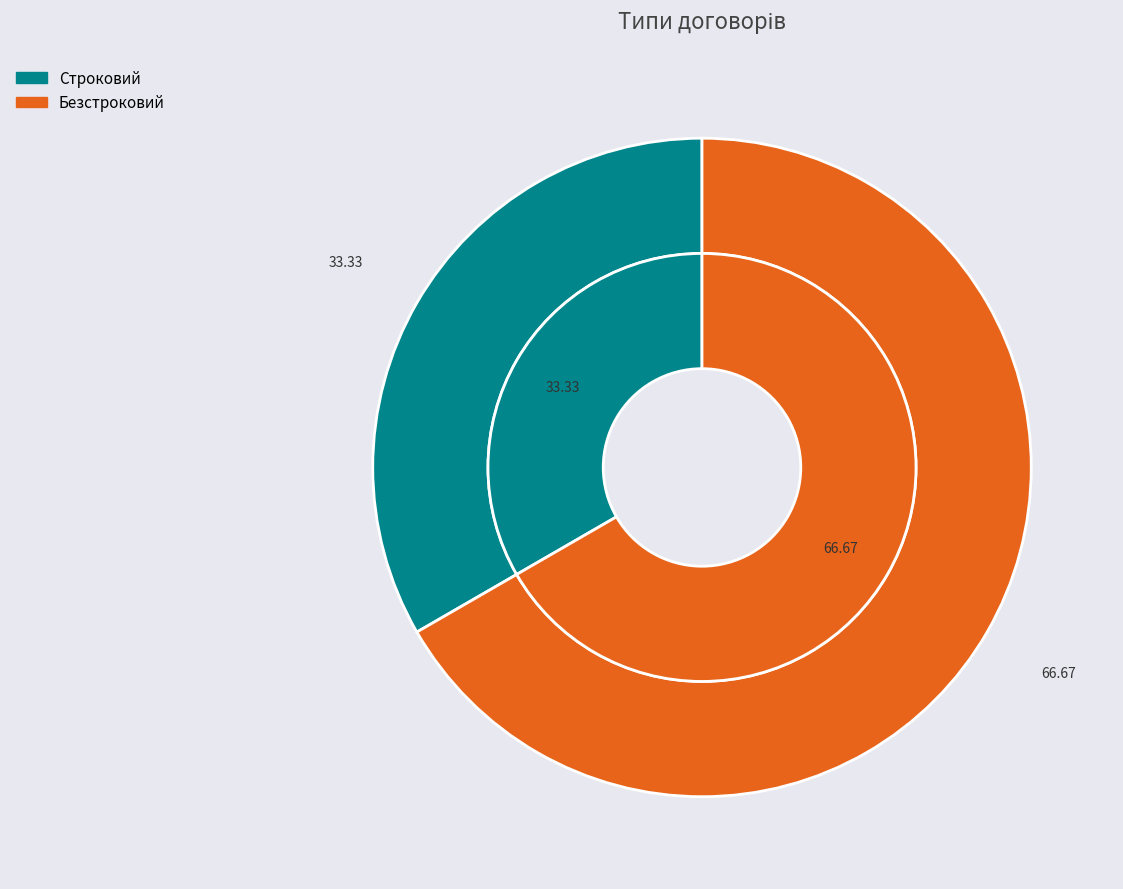

How many segments does this pie chart have?

2